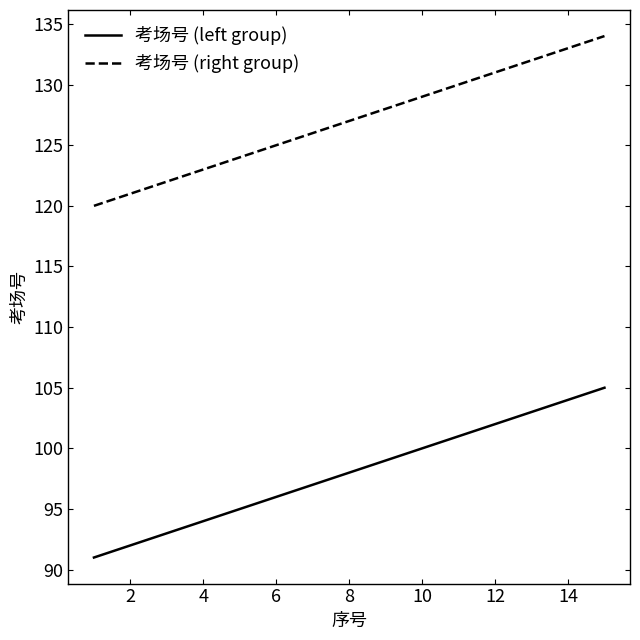

What is the difference between the maximum and minimum values in the 考场号 (left group) series?

14